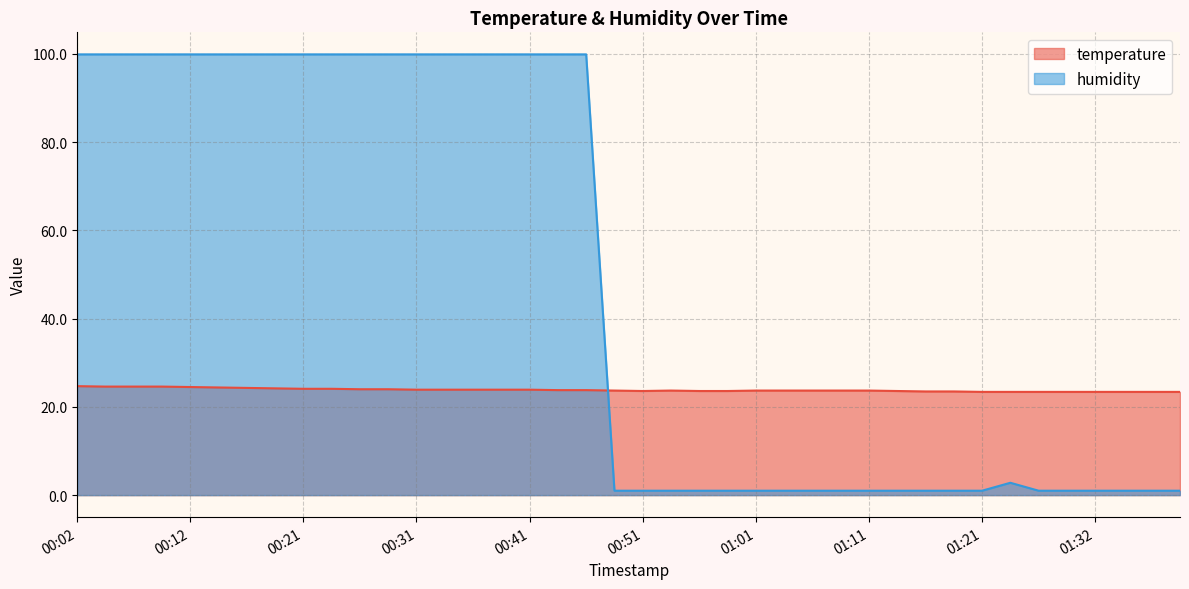

What is the total value across all series at 01:13?

24.6